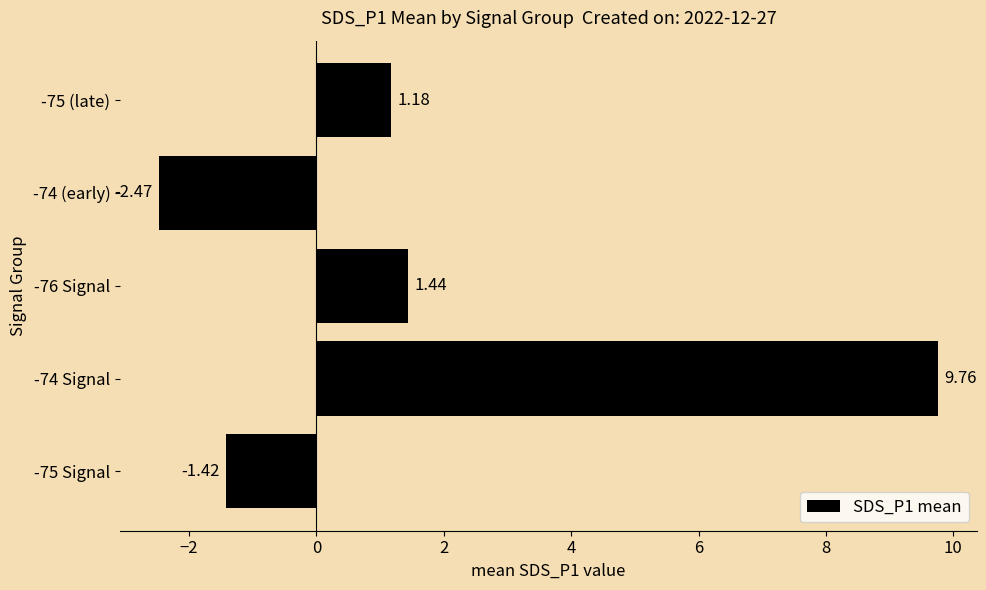

What is the sum of all values?

8.5